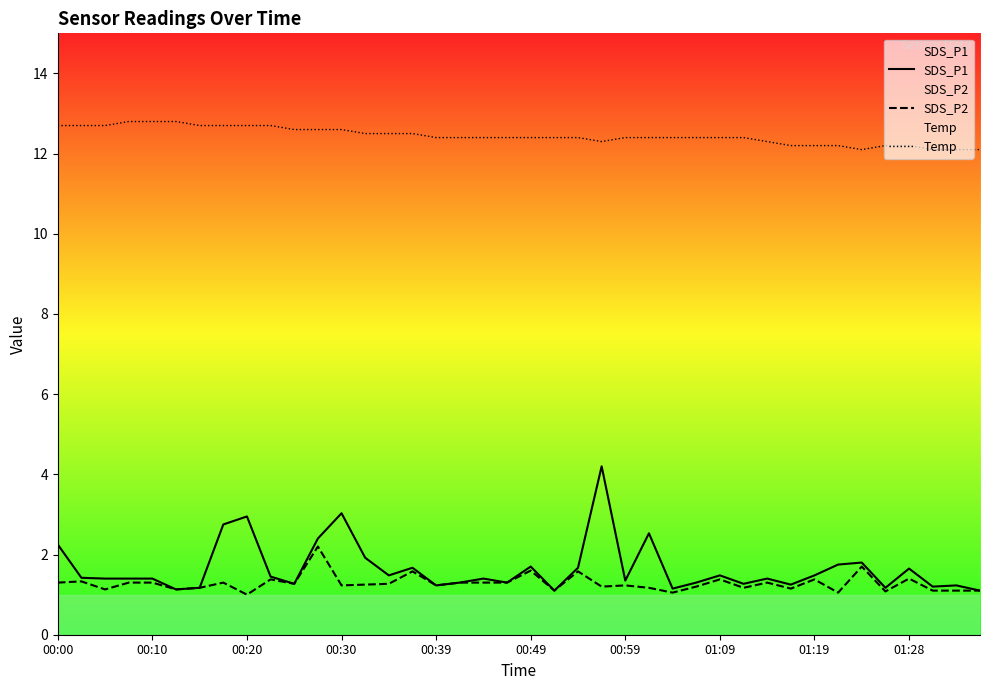

Is it true that SDS_P1 equals 1.5 at 01:09?

True